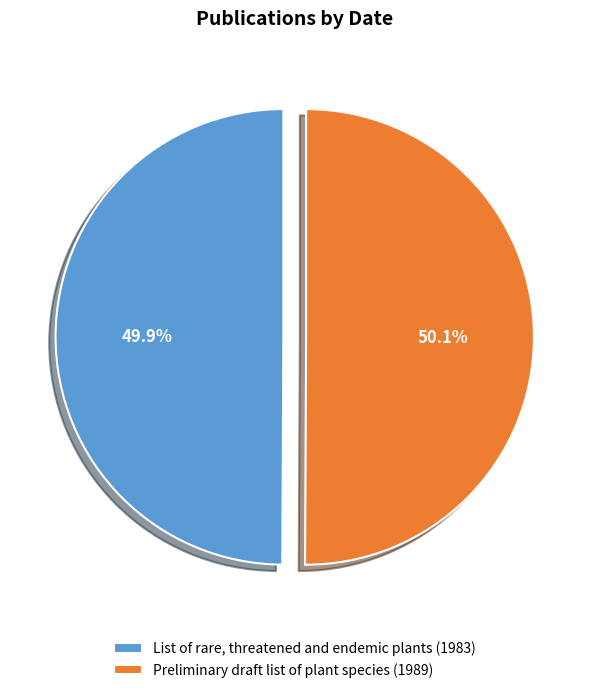

What is the ratio of the value at Preliminary draft list of plant species (1989) to the value at List of rare, threatened and endemic plants (1983)?

1.0